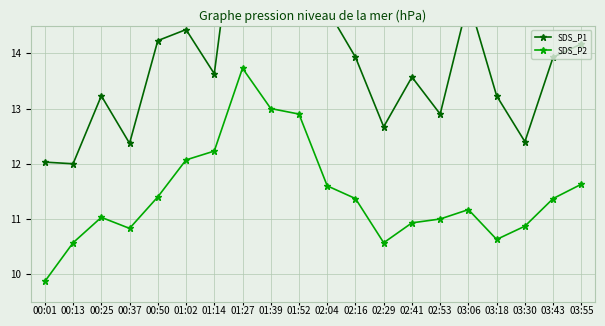

At how many categories does at least one series exceed 10?

20